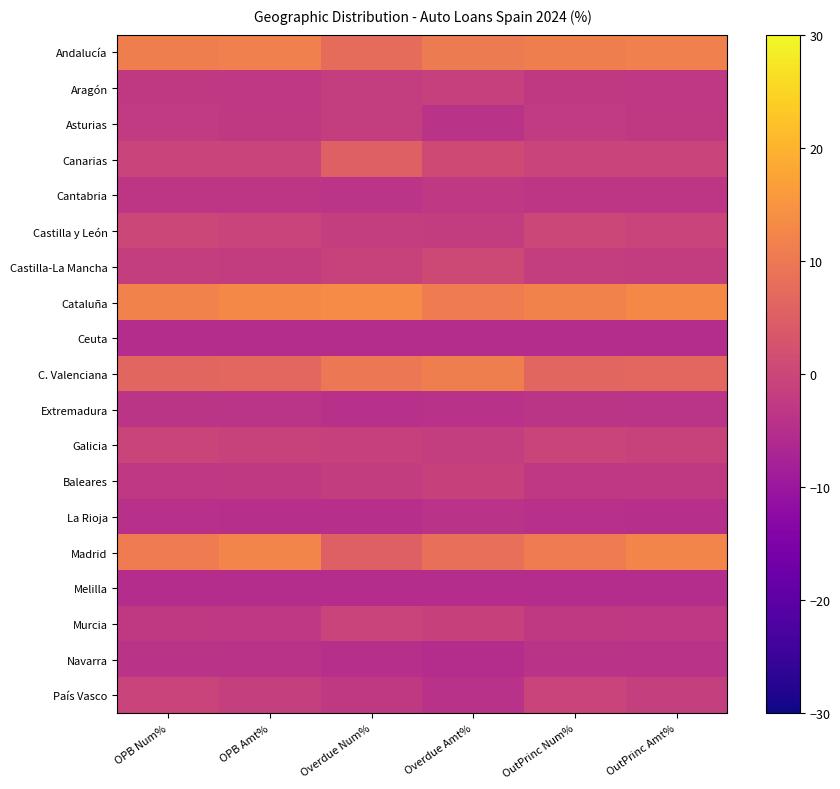

Reading left to right, transcribe all the data shown in this chart.

Andalucía: OPB Num%=11.1	OPB Amt%=11.4	Overdue Num%=7.7	Overdue Amt%=10.4	OutPrinc Num%=11.1	OutPrinc Amt%=11.4
Aragón: OPB Num%=-2.7	OPB Amt%=-2.9	Overdue Num%=-1.8	Overdue Amt%=-1.2	OutPrinc Num%=-2.7	OutPrinc Amt%=-2.9
Asturias: OPB Num%=-2.5	OPB Amt%=-2.6	Overdue Num%=-1.8	Overdue Amt%=-4.1	OutPrinc Num%=-2.5	OutPrinc Amt%=-2.6
Canarias: OPB Num%=-0.5	OPB Amt%=-0.7	Overdue Num%=5.2	Overdue Amt%=0.9	OutPrinc Num%=-0.5	OutPrinc Amt%=-0.7
Cantabria: OPB Num%=-3.4	OPB Amt%=-3.5	Overdue Num%=-3.8	Overdue Amt%=-2.8	OutPrinc Num%=-3.4	OutPrinc Amt%=-3.5
Castilla y León: OPB Num%=0.0	OPB Amt%=-0.7	Overdue Num%=-1.8	Overdue Amt%=-2.0	OutPrinc Num%=0.0	OutPrinc Amt%=-0.7
Castilla-La Mancha: OPB Num%=-1.8	OPB Amt%=-2.0	Overdue Num%=-0.8	Overdue Amt%=0.7	OutPrinc Num%=-1.8	OutPrinc Amt%=-2.0
Cataluña: OPB Num%=11.8	OPB Amt%=13.0	Overdue Num%=13.4	Overdue Amt%=10.7	OutPrinc Num%=11.8	OutPrinc Amt%=13.0
Ceuta: OPB Num%=-5.3	OPB Amt%=-5.3	Overdue Num%=-5.3	Overdue Amt%=-5.3	OutPrinc Num%=-5.3	OutPrinc Amt%=-5.3
C. Valenciana: OPB Num%=6.4	OPB Amt%=6.7	Overdue Num%=9.7	Overdue Amt%=11.1	OutPrinc Num%=6.4	OutPrinc Amt%=6.7
Extremadura: OPB Num%=-3.5	OPB Amt%=-3.8	Overdue Num%=-4.5	Overdue Amt%=-4.2	OutPrinc Num%=-3.5	OutPrinc Amt%=-3.8
Galicia: OPB Num%=-0.3	OPB Amt%=-0.9	Overdue Num%=-1.3	Overdue Amt%=-1.8	OutPrinc Num%=-0.3	OutPrinc Amt%=-0.9
Baleares: OPB Num%=-2.8	OPB Amt%=-2.6	Overdue Num%=-2.0	Overdue Amt%=-1.0	OutPrinc Num%=-2.8	OutPrinc Amt%=-2.6
La Rioja: OPB Num%=-4.7	OPB Amt%=-4.8	Overdue Num%=-4.8	Overdue Amt%=-4.1	OutPrinc Num%=-4.7	OutPrinc Amt%=-4.8
Madrid: OPB Num%=10.6	OPB Amt%=12.4	Overdue Num%=5.2	Overdue Amt%=8.4	OutPrinc Num%=10.6	OutPrinc Amt%=12.4
Melilla: OPB Num%=-5.3	OPB Amt%=-5.3	Overdue Num%=-5.3	Overdue Amt%=-5.3	OutPrinc Num%=-5.3	OutPrinc Amt%=-5.3
Murcia: OPB Num%=-2.6	OPB Amt%=-2.8	Overdue Num%=-0.5	Overdue Amt%=-1.0	OutPrinc Num%=-2.6	OutPrinc Amt%=-2.8
Navarra: OPB Num%=-4.0	OPB Amt%=-4.2	Overdue Num%=-4.8	Overdue Amt%=-5.2	OutPrinc Num%=-4.0	OutPrinc Amt%=-4.2
País Vasco: OPB Num%=-0.6	OPB Amt%=-1.4	Overdue Num%=-2.8	Overdue Amt%=-4.2	OutPrinc Num%=-0.6	OutPrinc Amt%=-1.4